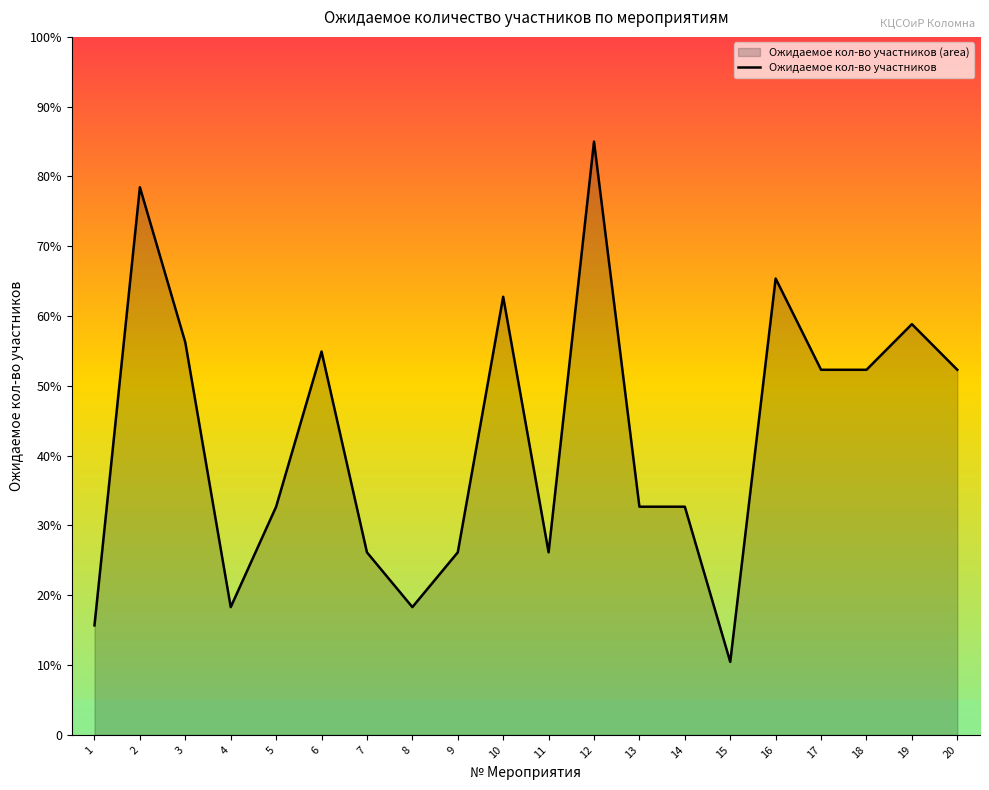

Reading left to right, transcribe all the data shown in this chart.

1=15.7	2=78.5	3=56.2	4=18.3	5=32.7	6=54.9	7=26.2	8=18.3	9=26.2	10=62.8	11=26.2	12=85.0	13=32.7	14=32.7	15=10.5	16=65.4	17=52.3	18=52.3	19=58.8	20=52.3